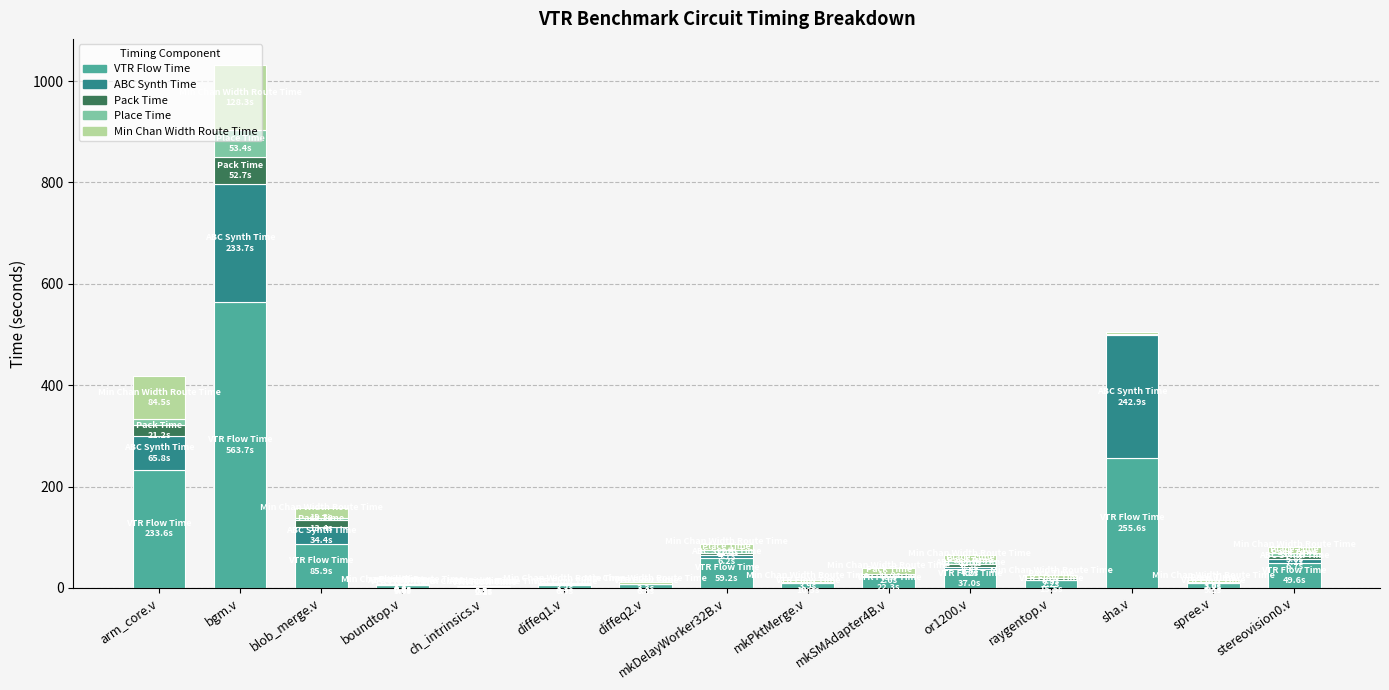

What is the highest value of the VTR Flow Time series?

563.7